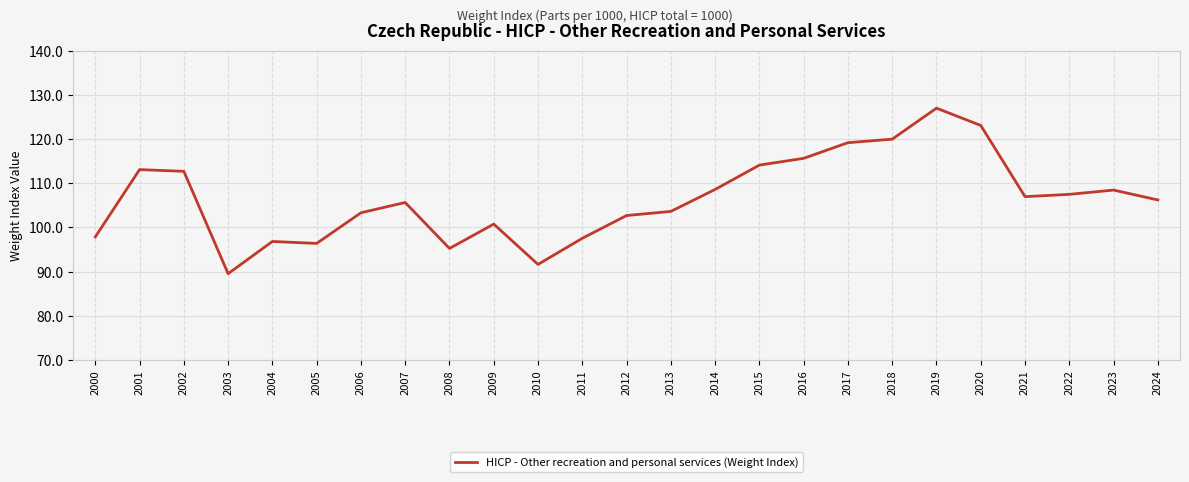

Where is the first local minimum?

2003